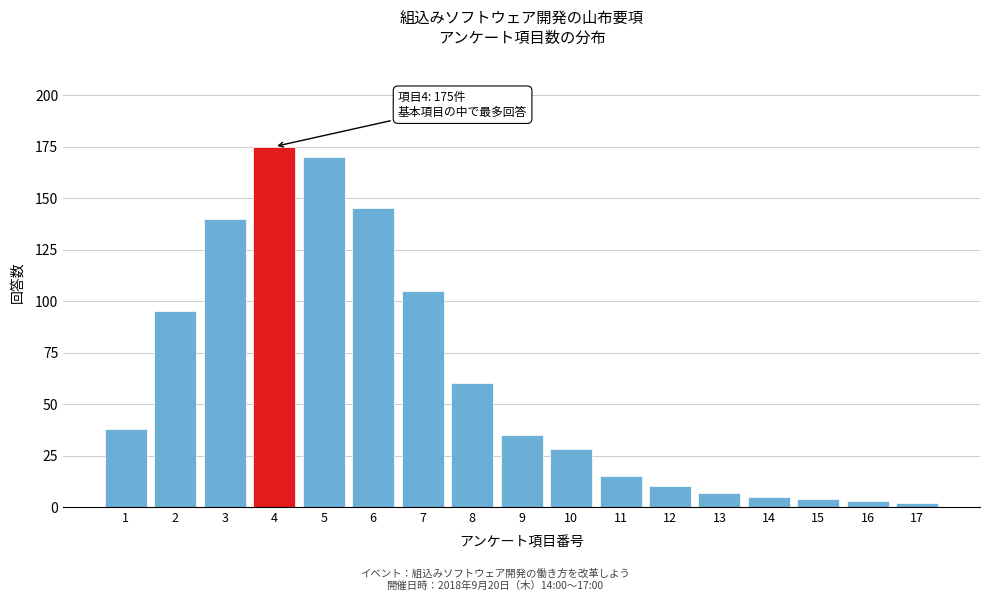

Reading left to right, what are all the values shown in this chart?

38	95	140	175	170	145	105	60	35	28	15	10	7	5	4	3	2